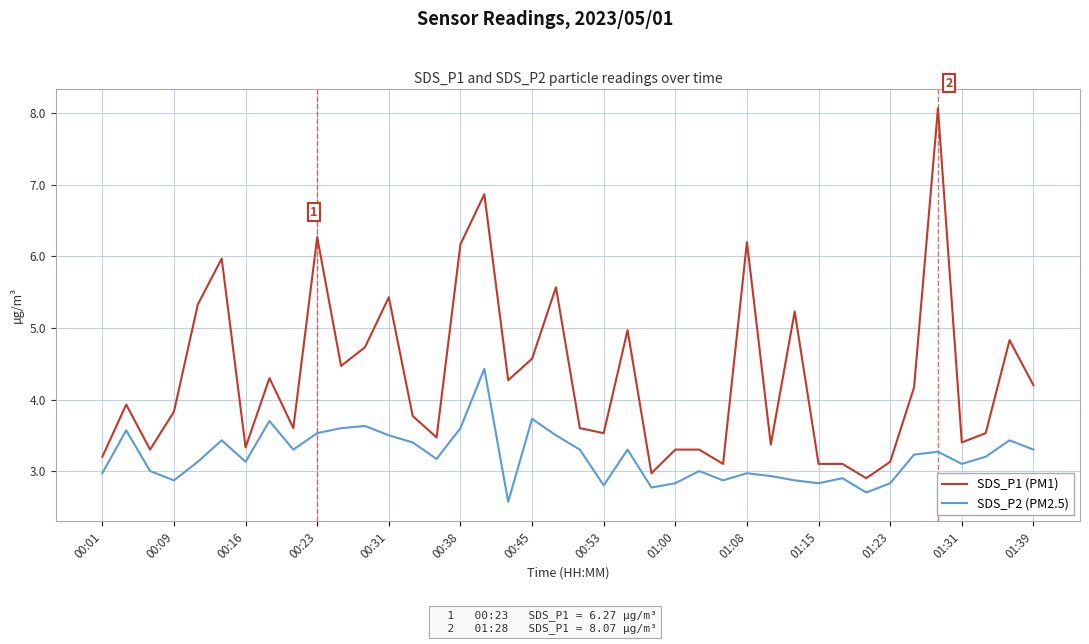

True or false: SDS_P2 (PM2.5) and SDS_P1 (PM1) intersect in this chart.

False